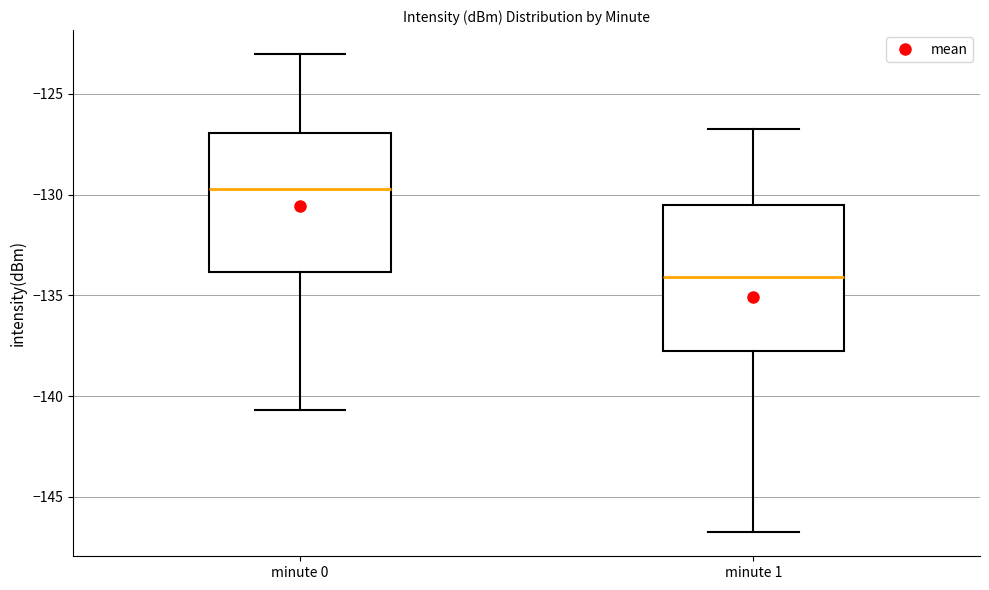

Reading left to right, read every box against the y-axis: the position of its median line, the range the box covers, and the ends of its whiskers. The values are not printed on the chart, so give them approximately, as read against the axis.

minute 0: median -129.5, box -134.0 to -127.0, whiskers -140.5 to -123.0
minute 1: median -134.0, box -138.0 to -130.5, whiskers -147.0 to -126.5